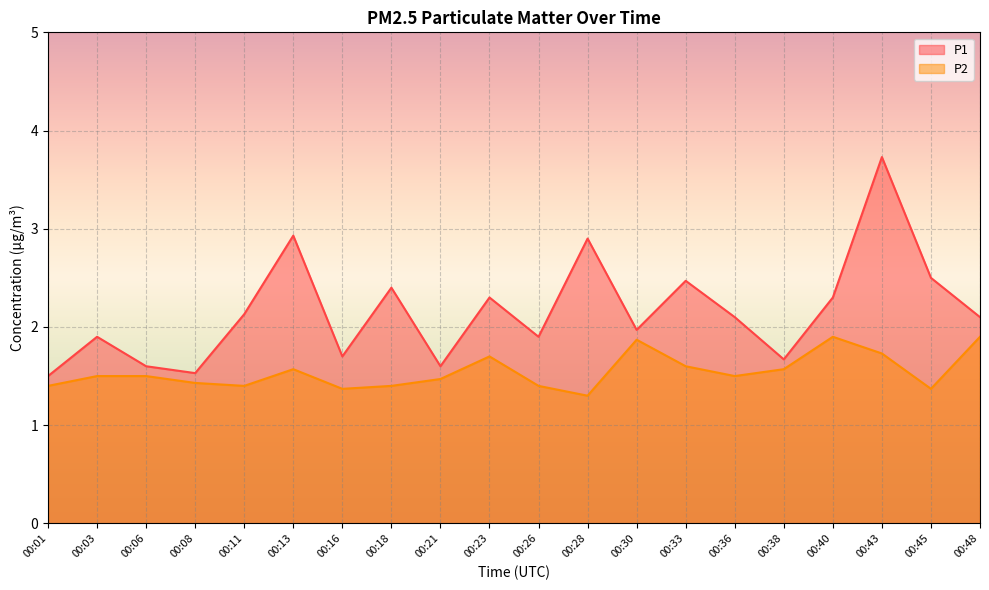

Count the number of data series in this chart.

2